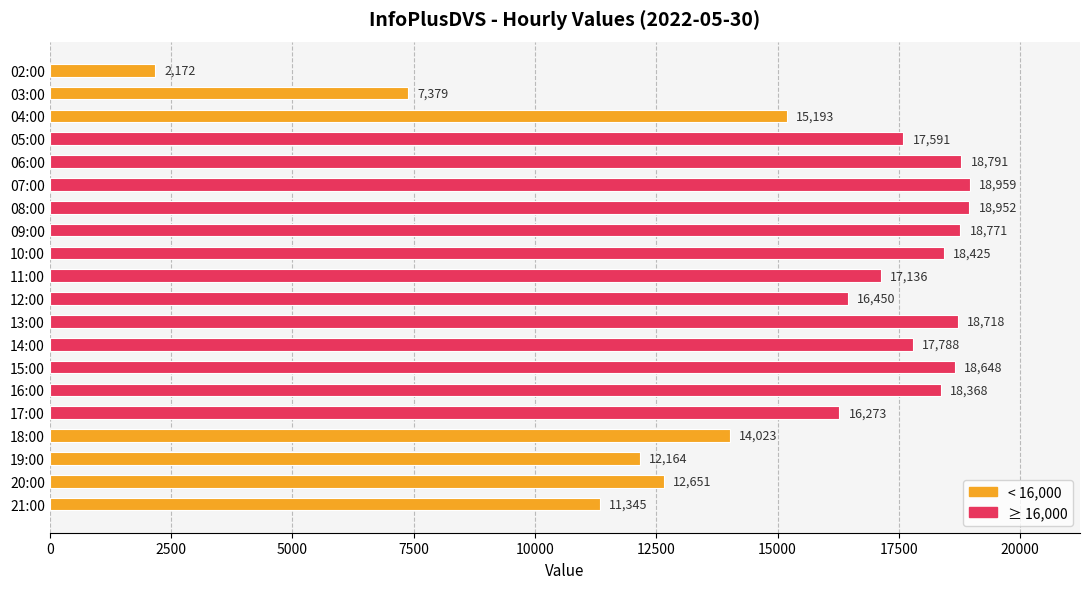

Does the chart contain any negative values?

No